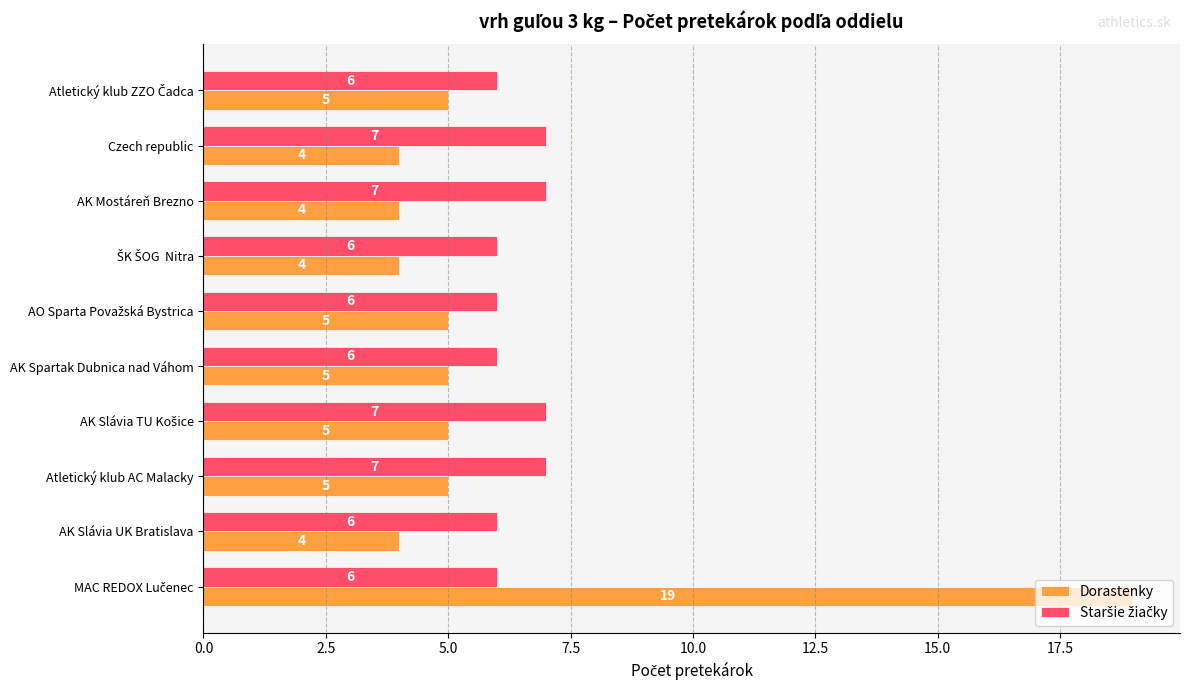

What value does the Dorastenky series have at Czech republic?

4